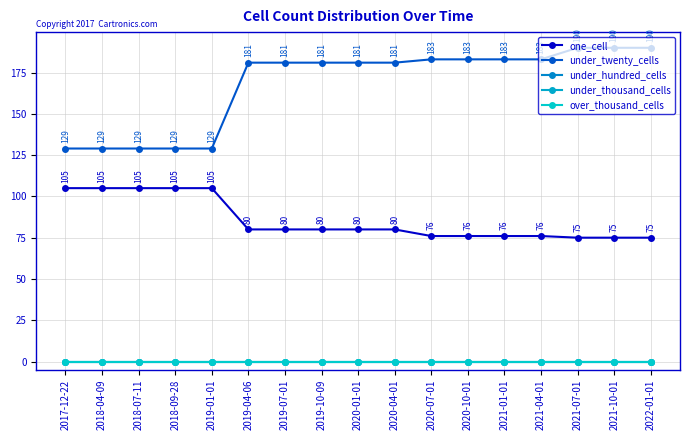

Is it true that under_thousand_cells equals 0 at 2020-10-01?

True